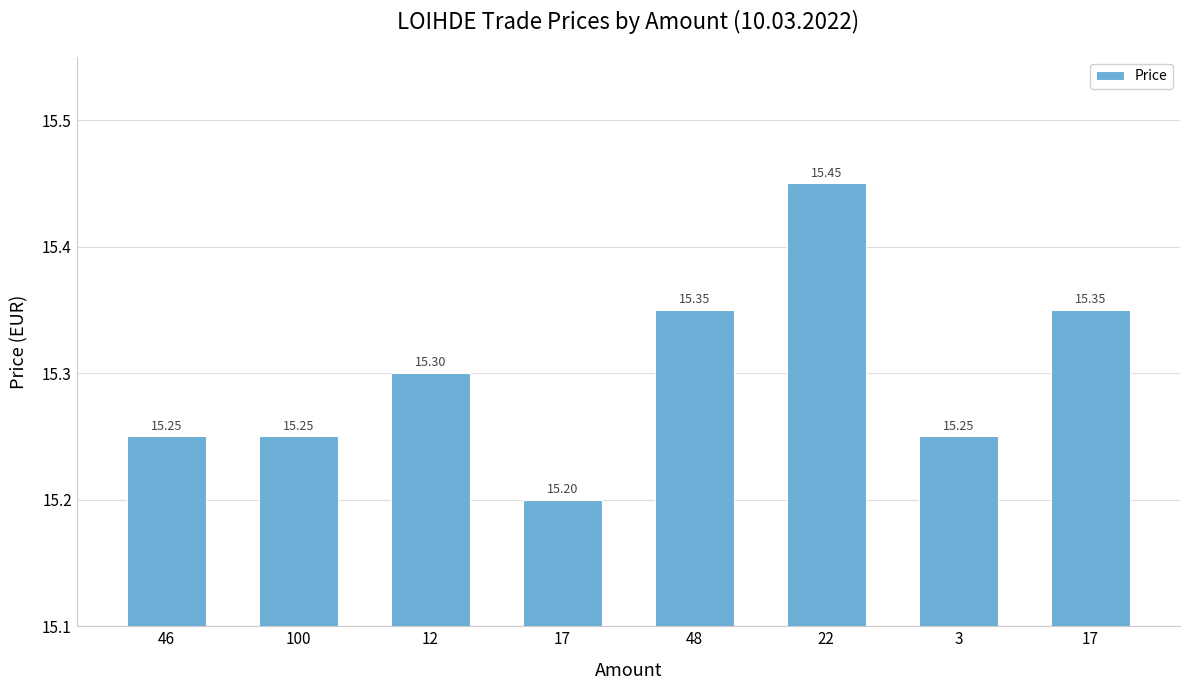

How many bars are there in total?

8